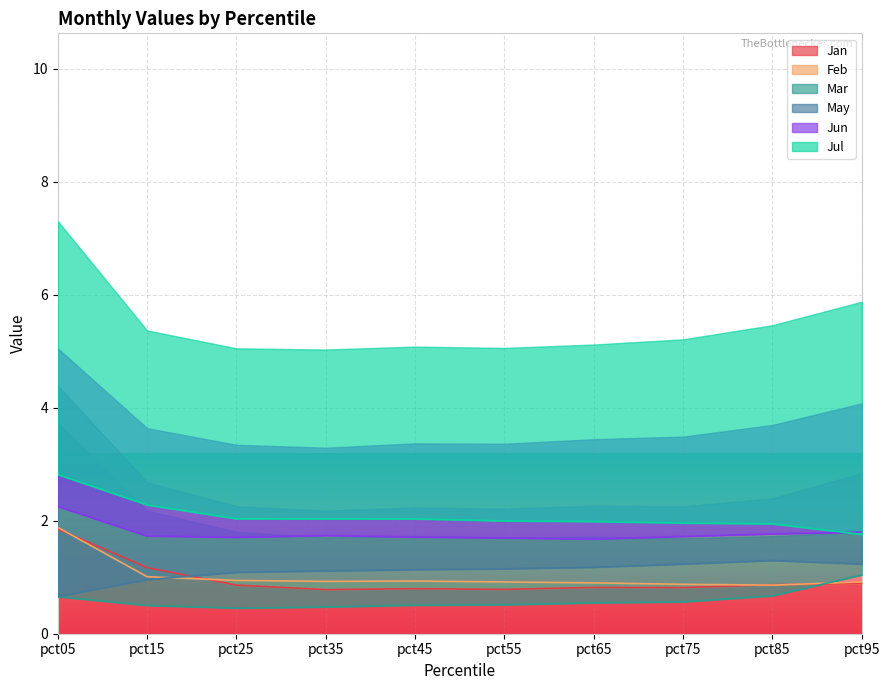

True or false: Jan has a value of 0.9 at pct95.

True